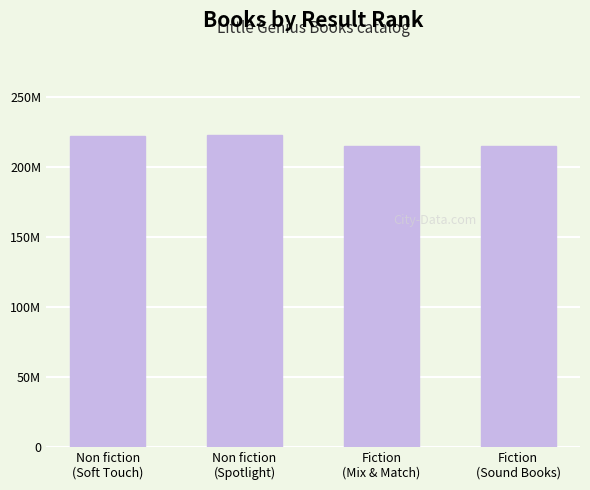

Which has a higher value, Fiction
(Sound Books) or Fiction
(Mix & Match)?

Fiction
(Mix & Match)